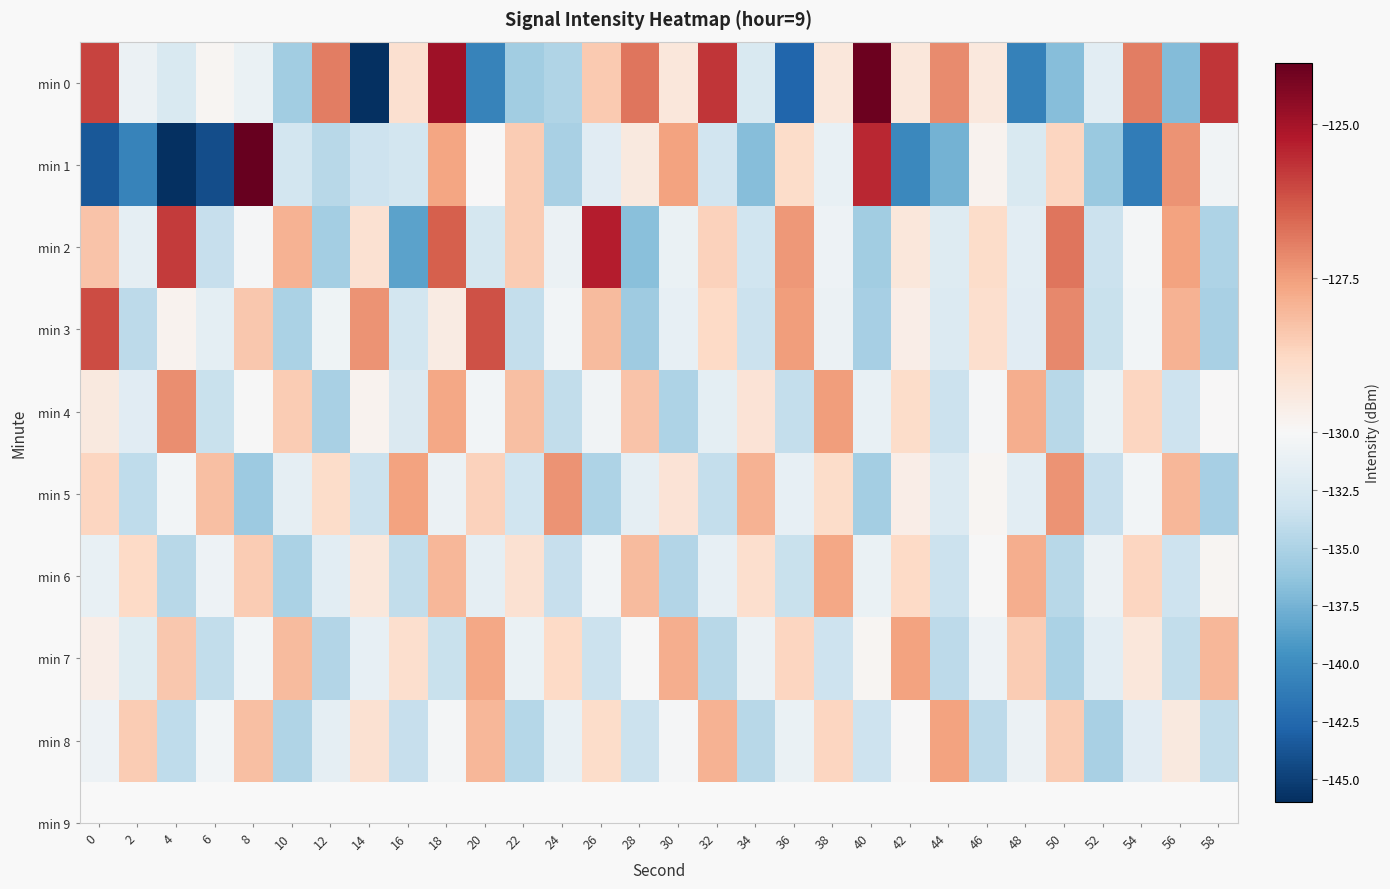

Reading left to right, what are all the values shown in this chart?

min 0: 0=-126.0	2=-130.9	4=-132.5	6=-129.9	8=-131.1	10=-135.6	12=-126.9	14=-146.1	16=-129.0	18=-124.9	20=-140.7	22=-135.6	24=-134.8	26=-128.4	28=-126.8	30=-129.3	32=-125.7	34=-132.4	36=-142.7	38=-129.3	40=-124.1	42=-129.3	44=-127.2	46=-129.4	48=-140.8	50=-136.8	52=-131.7	54=-126.9	56=-137.0	58=-125.7
min 1: 0=-143.6	2=-140.7	4=-146.0	6=-144.2	8=-123.9	10=-132.9	12=-134.5	14=-133.3	16=-132.9	18=-127.6	20=-130.0	22=-128.5	24=-135.2	26=-131.8	28=-129.4	30=-127.6	32=-133.1	34=-136.8	36=-128.9	38=-131.2	40=-125.5	42=-140.3	44=-137.6	46=-129.8	48=-132.4	50=-128.7	52=-135.9	54=-141.2	56=-127.3	58=-130.6
min 2: 0=-128.3	2=-131.5	4=-125.8	6=-133.7	8=-130.2	10=-127.9	12=-135.4	14=-129.1	16=-138.6	18=-126.4	20=-132.8	22=-128.5	24=-130.9	26=-125.3	28=-136.7	30=-131.1	32=-128.6	34=-133.2	36=-127.4	38=-130.8	40=-135.6	42=-129.3	44=-132.1	46=-128.9	48=-131.7	50=-126.8	52=-133.5	54=-130.3	56=-127.6	58=-134.9
min 3: 0=-126.1	2=-134.2	4=-129.8	6=-131.6	8=-128.4	10=-135.1	12=-130.7	14=-127.3	16=-132.9	18=-129.5	20=-126.2	22=-133.8	24=-130.4	26=-128.1	28=-135.7	30=-131.3	32=-128.8	34=-133.4	36=-127.5	38=-130.9	40=-135.3	42=-129.6	44=-132.2	46=-129.0	48=-131.8	50=-127.1	52=-133.6	54=-130.4	56=-127.9	58=-135.2
min 4: 0=-129.4	2=-131.8	4=-127.2	6=-133.6	8=-130.1	10=-128.5	12=-135.2	14=-129.8	16=-132.3	18=-127.7	20=-130.5	22=-128.2	24=-133.9	26=-130.6	28=-128.3	30=-135.0	32=-131.6	34=-129.2	36=-133.8	38=-127.5	40=-131.2	42=-128.9	44=-133.5	46=-130.2	48=-127.8	50=-134.5	52=-131.1	54=-128.7	56=-133.3	58=-130.0
min 5: 0=-128.7	2=-134.1	4=-130.5	6=-128.2	8=-135.8	10=-131.4	12=-128.9	14=-133.5	16=-127.6	18=-131.0	20=-128.6	22=-133.2	24=-127.3	26=-134.9	28=-131.5	30=-129.2	32=-133.8	34=-127.9	36=-131.3	38=-128.9	40=-135.5	42=-129.6	44=-132.2	46=-129.9	48=-131.7	50=-127.3	52=-133.7	54=-130.4	56=-128.0	58=-135.3
min 6: 0=-131.2	2=-128.8	4=-134.4	6=-130.8	8=-128.5	10=-135.1	12=-131.7	14=-129.3	16=-133.9	18=-128.0	20=-131.4	22=-129.1	24=-133.7	26=-130.4	28=-128.1	30=-134.7	32=-131.3	34=-129.0	36=-133.6	38=-127.7	40=-131.1	42=-128.8	44=-133.4	46=-130.1	48=-127.8	50=-134.4	52=-131.0	54=-128.7	56=-133.3	58=-129.9
min 7: 0=-129.6	2=-132.0	4=-128.4	6=-134.0	8=-130.4	10=-128.1	12=-134.7	14=-131.3	16=-129.0	18=-133.6	20=-127.7	22=-131.1	24=-128.8	26=-133.4	28=-130.1	30=-127.8	32=-134.4	34=-131.0	36=-128.7	38=-133.3	40=-129.9	42=-127.6	44=-134.2	46=-130.8	48=-128.5	50=-135.1	52=-131.7	54=-129.3	56=-133.9	58=-128.0
min 8: 0=-130.8	2=-128.5	4=-134.1	6=-130.5	8=-128.2	10=-134.8	12=-131.4	14=-129.1	16=-133.7	18=-130.3	20=-128.0	22=-134.6	24=-131.2	26=-128.9	28=-133.5	30=-130.2	32=-127.9	34=-134.5	36=-131.1	38=-128.7	40=-133.3	42=-130.0	44=-127.6	46=-134.2	48=-130.9	50=-128.5	52=-135.2	54=-131.8	56=-129.4	58=-133.9